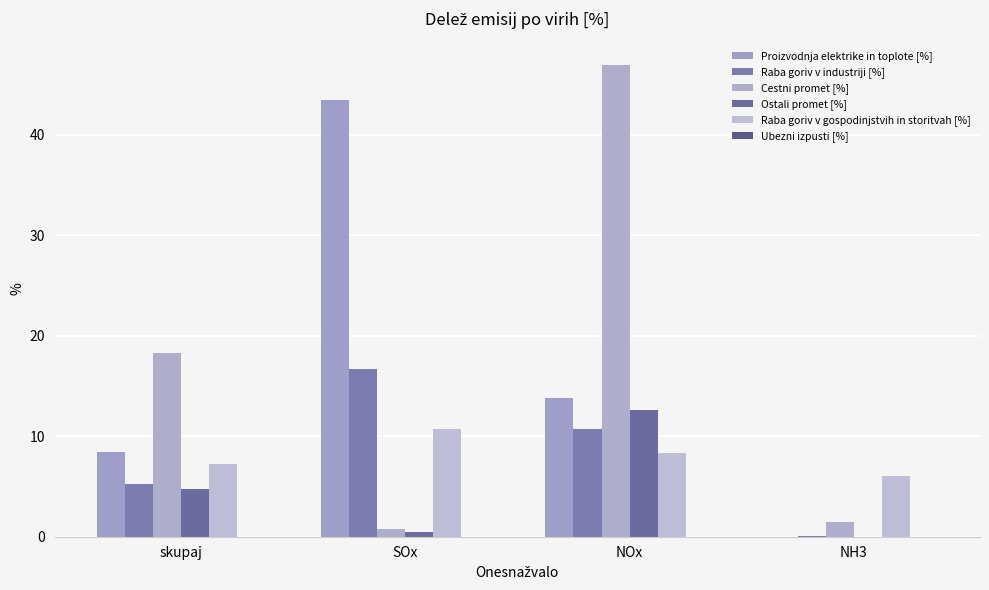

How many groups of bars are there?

4